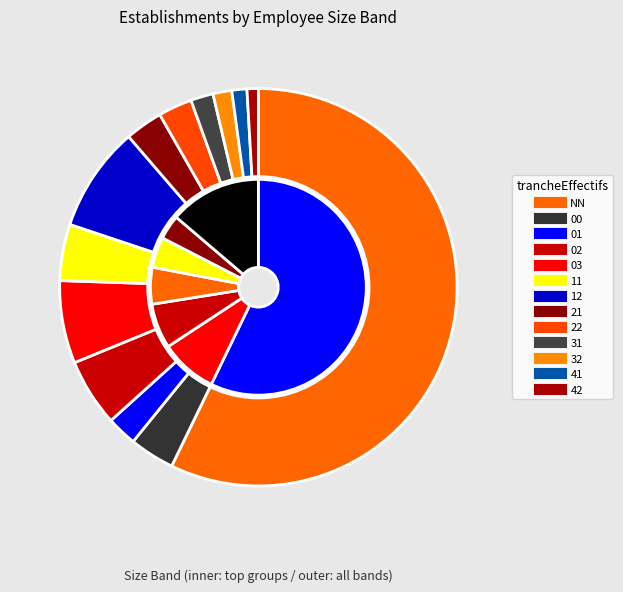

What is the change in value from 03 to 11?

-7